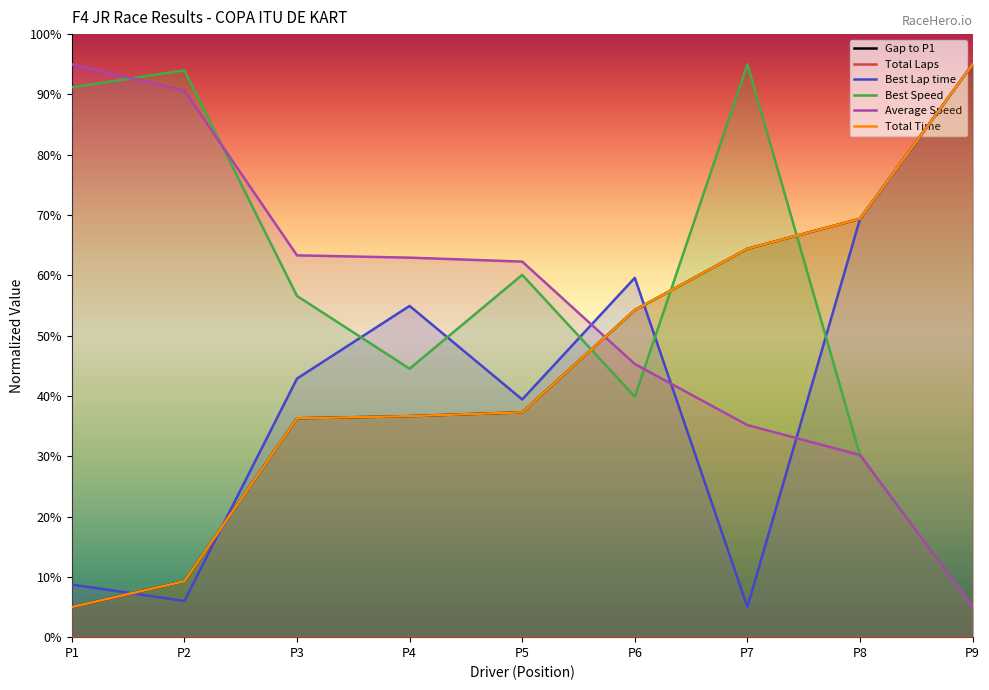

True or false: Best Lap time has more than 2 interior local peaks.

False